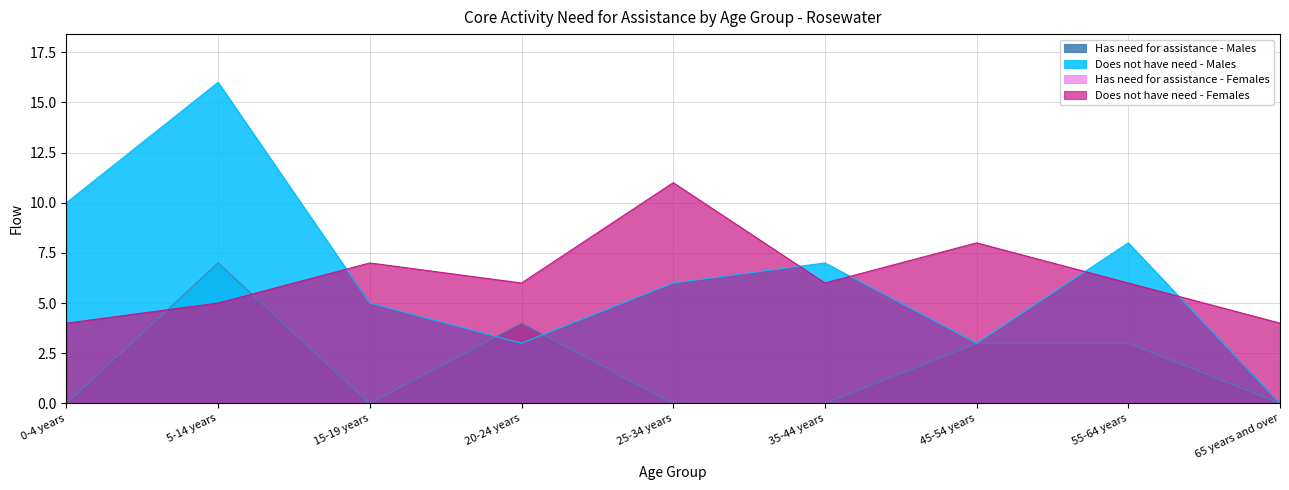

Reading left to right, extract all data points from this chart.

Has need for assistance - Males: 0-4 years=0	5-14 years=7	15-19 years=0	20-24 years=4	25-34 years=0	35-44 years=0	45-54 years=3	55-64 years=3	65 years and over=0
Does not have need - Males: 0-4 years=10	5-14 years=16	15-19 years=5	20-24 years=3	25-34 years=6	35-44 years=7	45-54 years=3	55-64 years=8	65 years and over=0
Does not have need - Females: 0-4 years=4	5-14 years=5	15-19 years=7	20-24 years=6	25-34 years=11	35-44 years=6	45-54 years=8	55-64 years=6	65 years and over=4